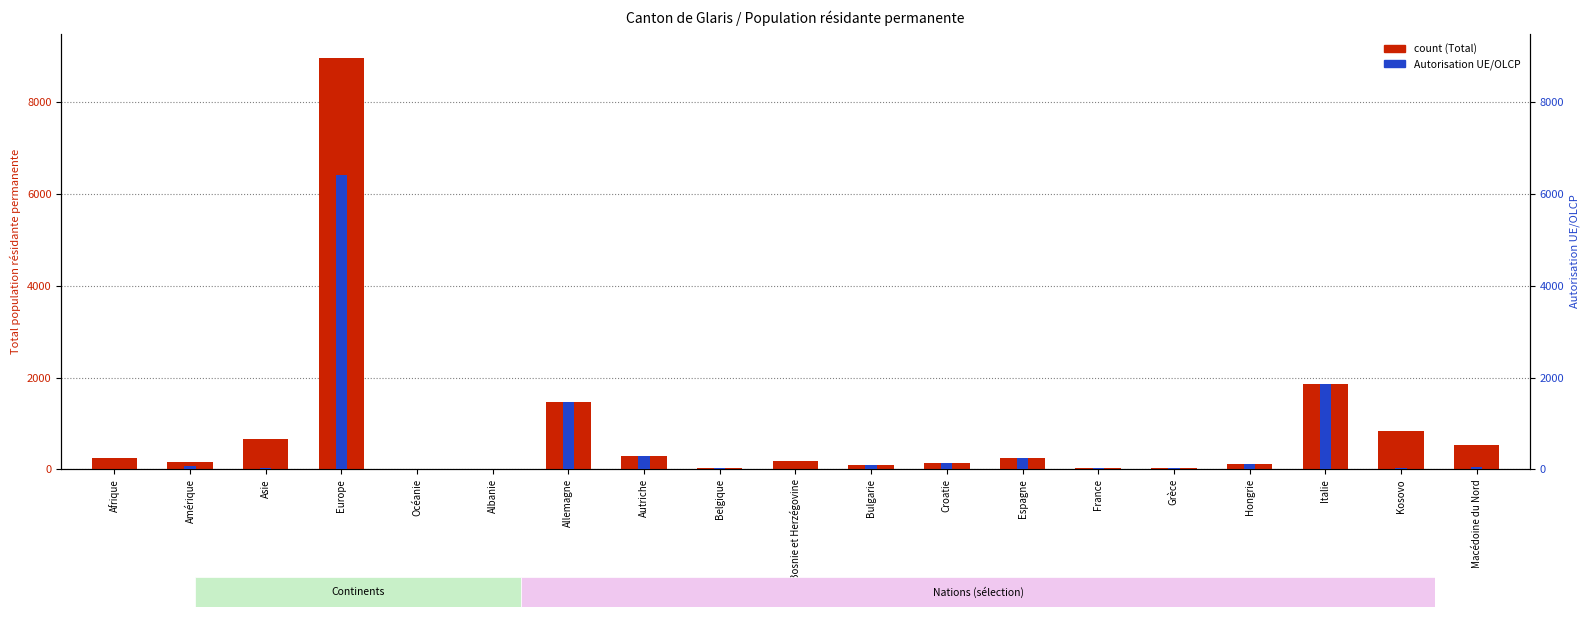

Which has a higher value, Océanie or Hongrie?

Hongrie